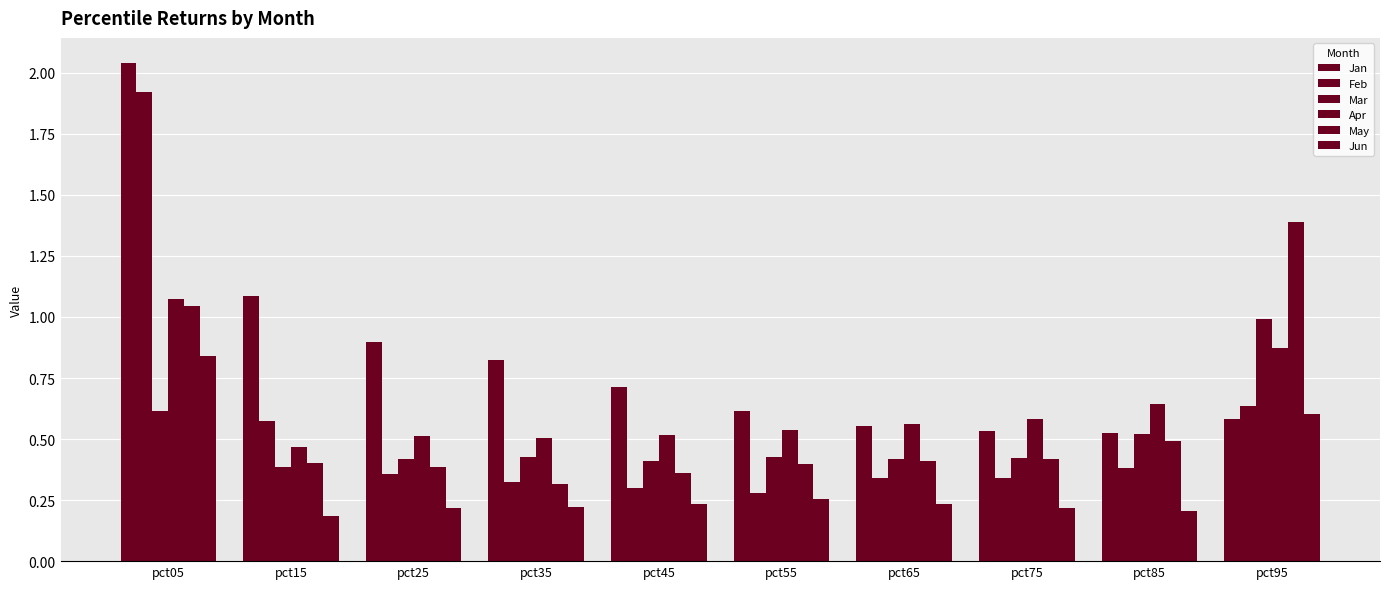

How many data points does each series have?

10